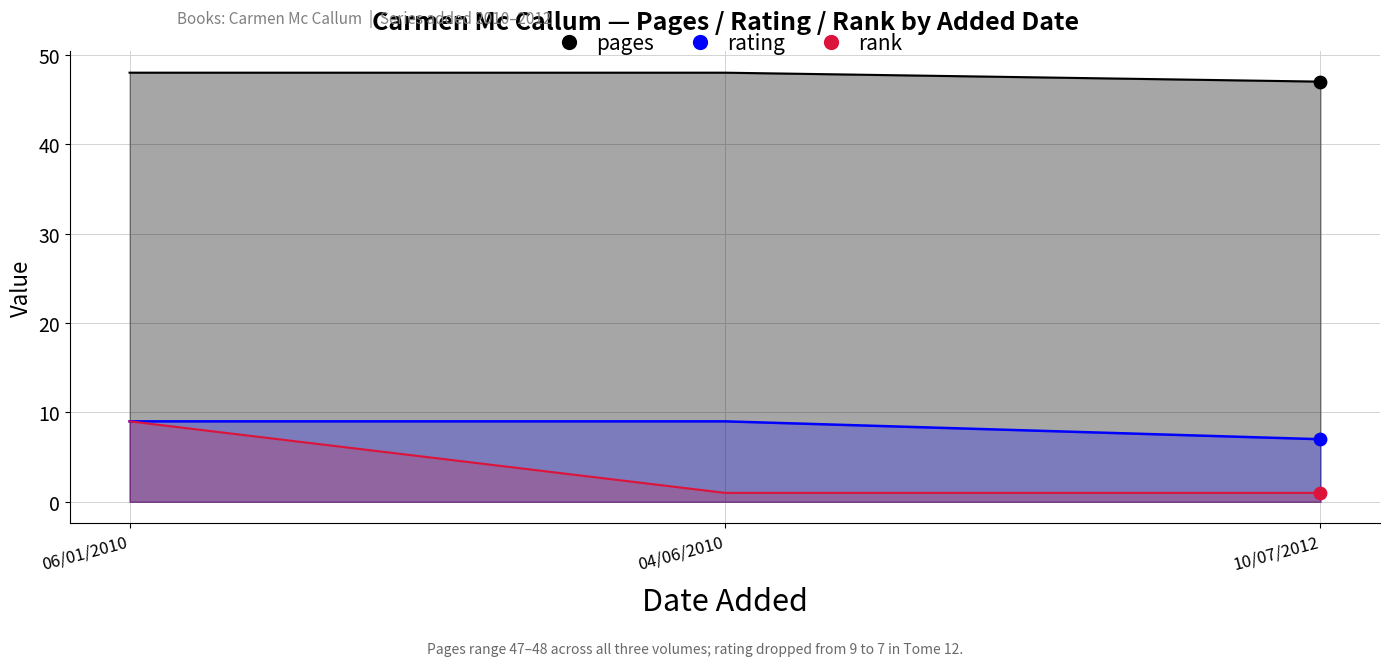

Which series has the largest total across all categories?

pages